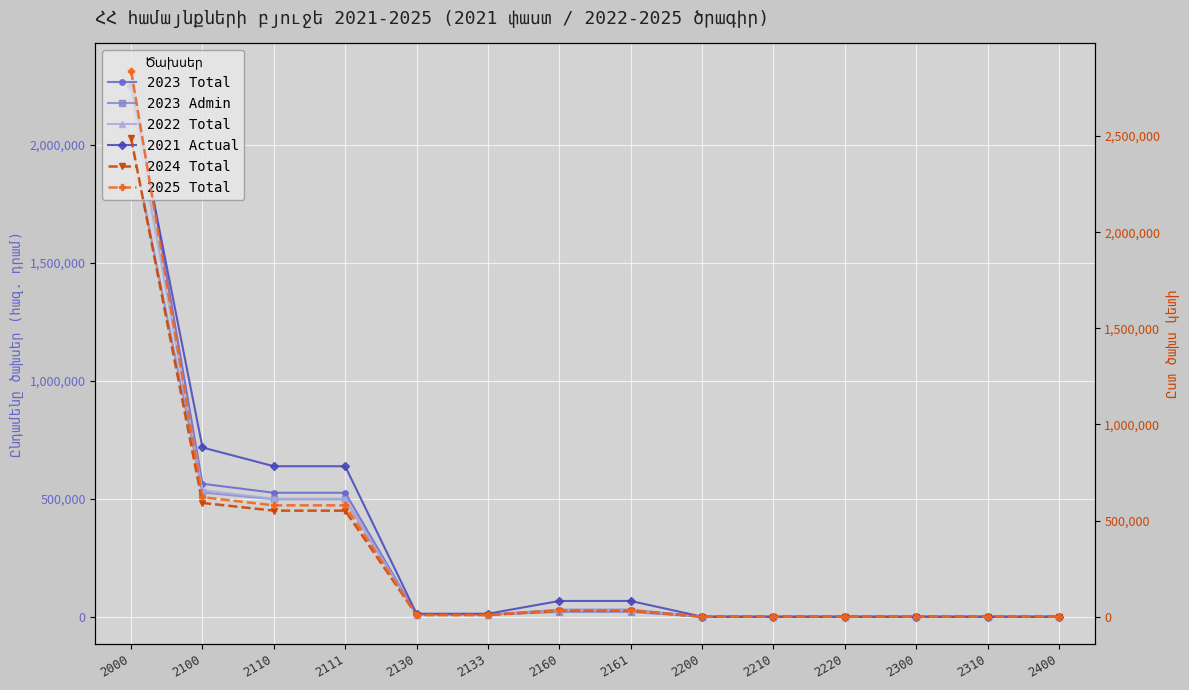

Is this an area chart (filled region under the line)?

No